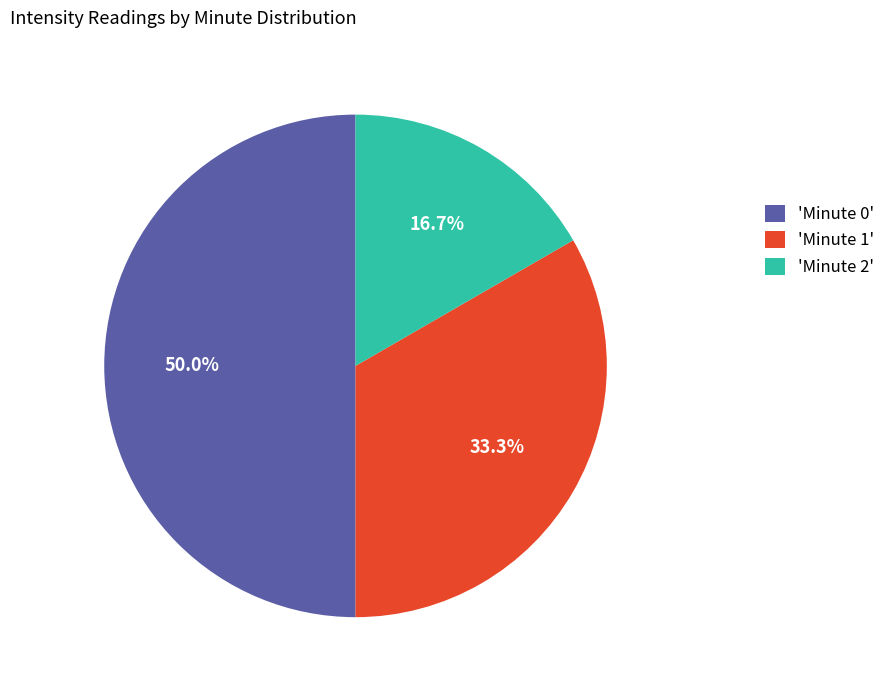

Does 'Minute 1' account for over 50% of the chart?

No